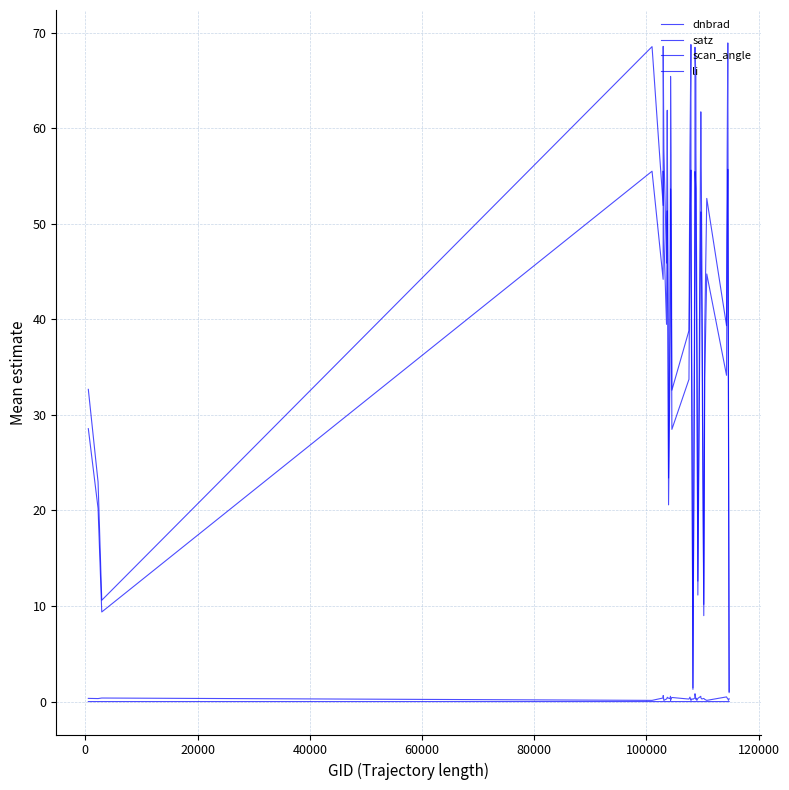

Is this an area chart (filled region under the line)?

No